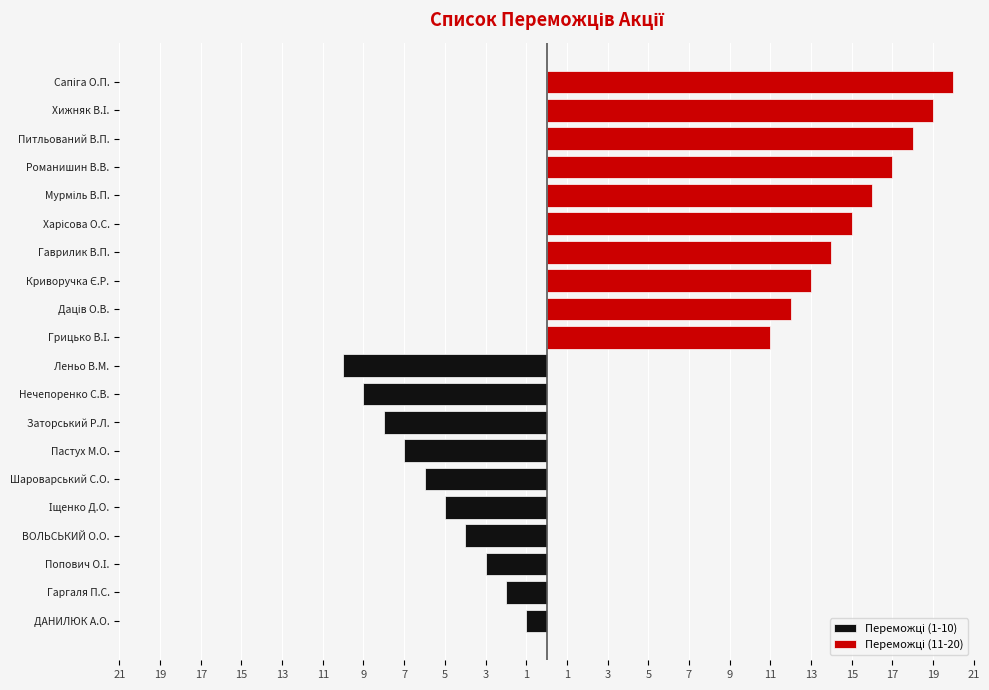

Is it true that Переможці (1-10) equals -1 at Гаргаля П.С.?

False